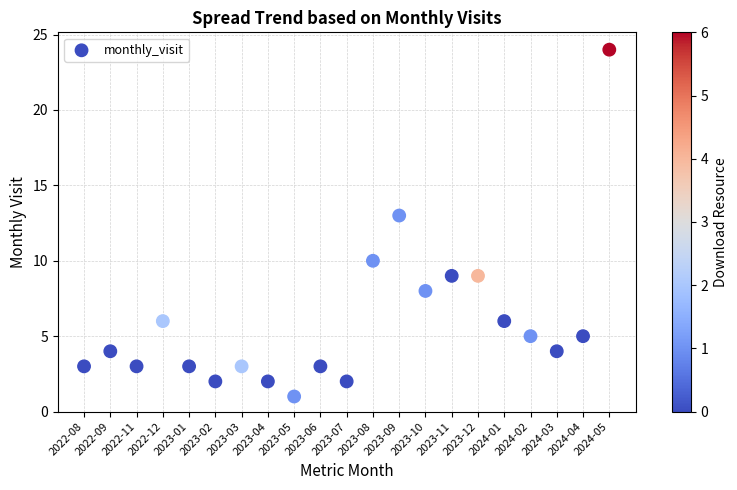

What Y value in the scatter plot is closest to 12?

13